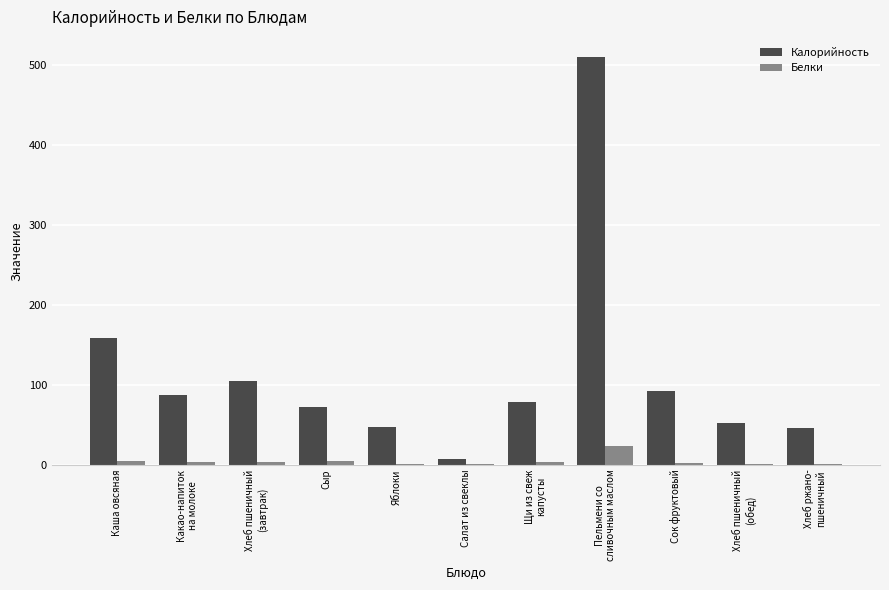

Where does the Белки series first go above 3?

Каша овсяная